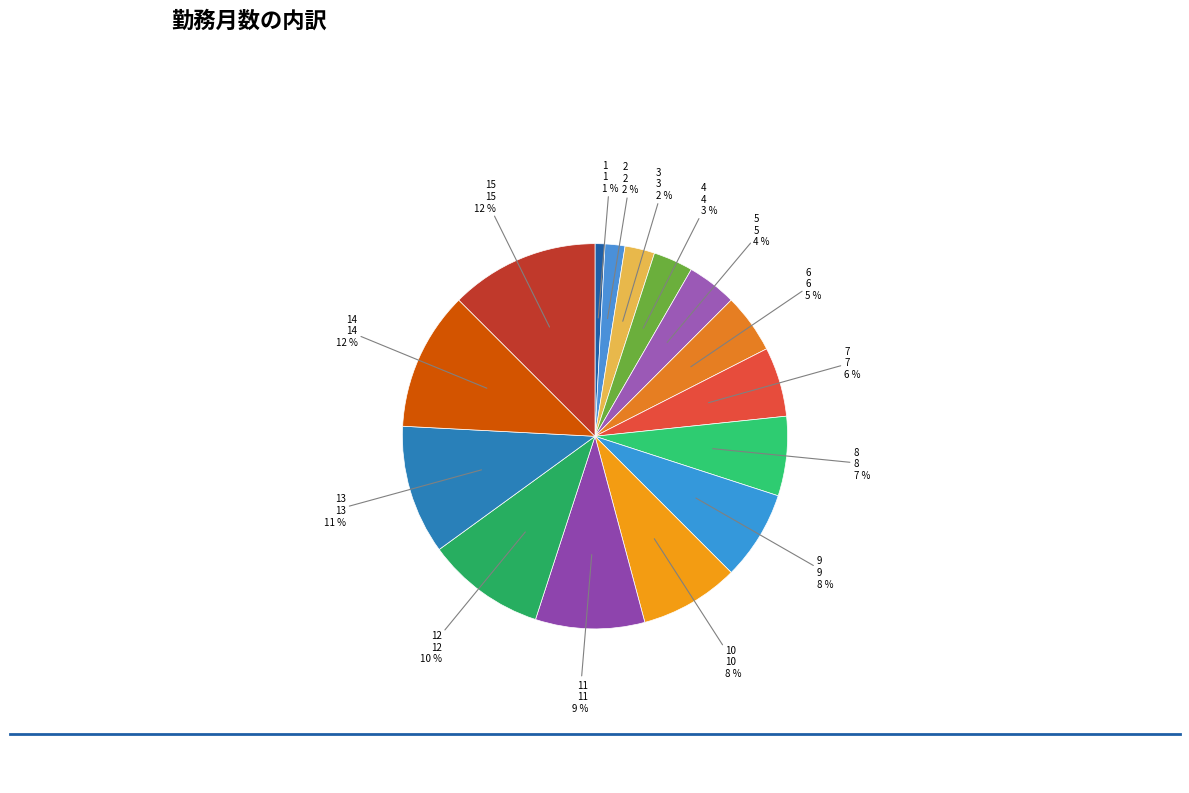

Does any single category account for the majority?

No